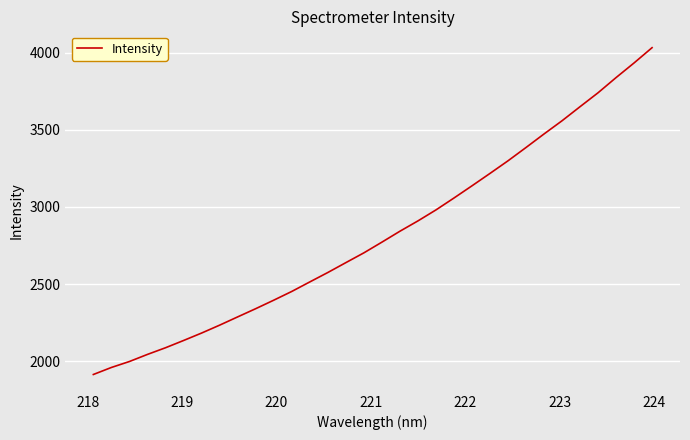

What is the maximum value shown in the chart?

4031.4